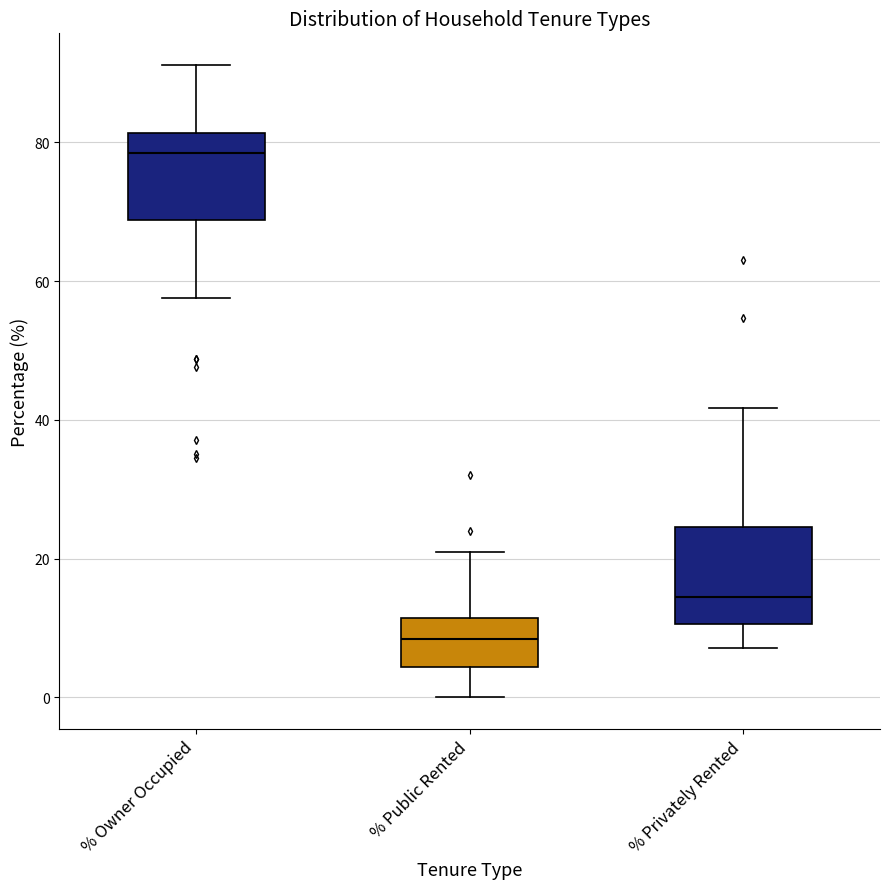

Reading left to right, transcribe this box plot: for each box, give where its median line is, the range the box spans, and where its two whiskers end, as read against the y-axis. The values are not printed on the chart, so give them approximately, as read against the axis.

% Owner Occupied: median 78, box 68 to 82, whiskers 58 to 92
% Public Rented: median 8, box 4 to 12, whiskers 0 to 20
% Privately Rented: median 14, box 10 to 24, whiskers 8 to 42